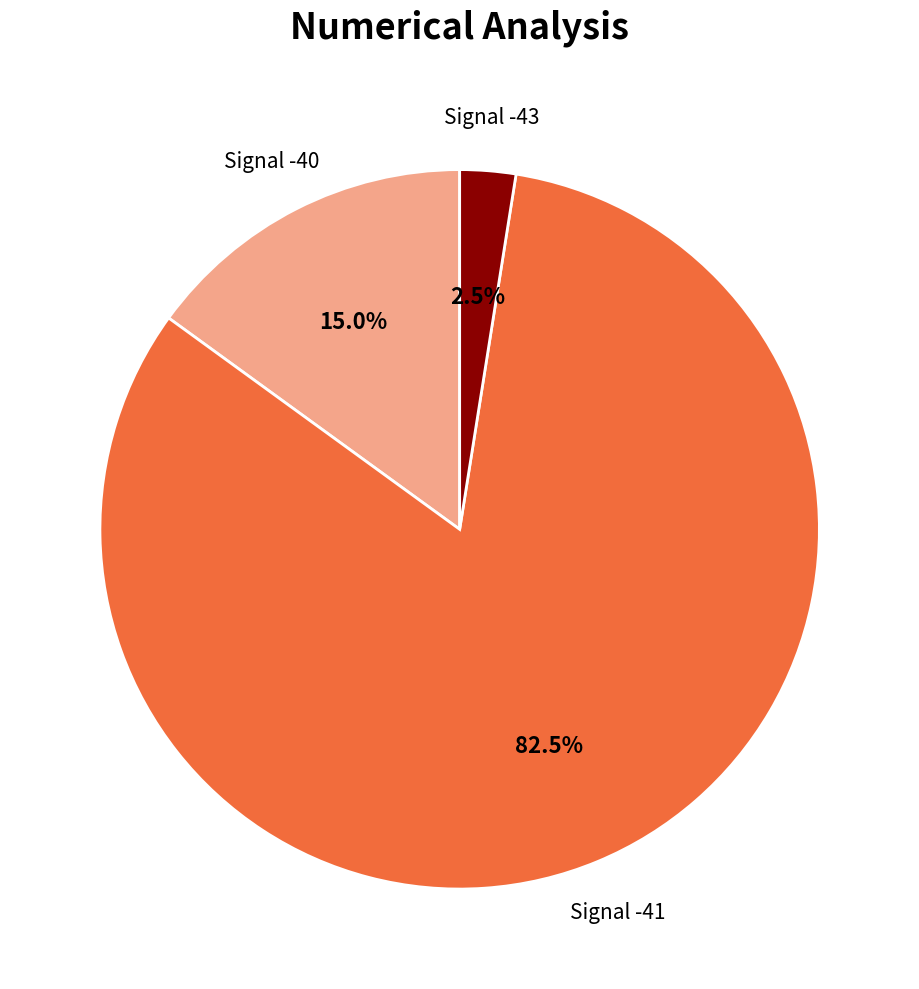

Count the number of slices in the pie.

3